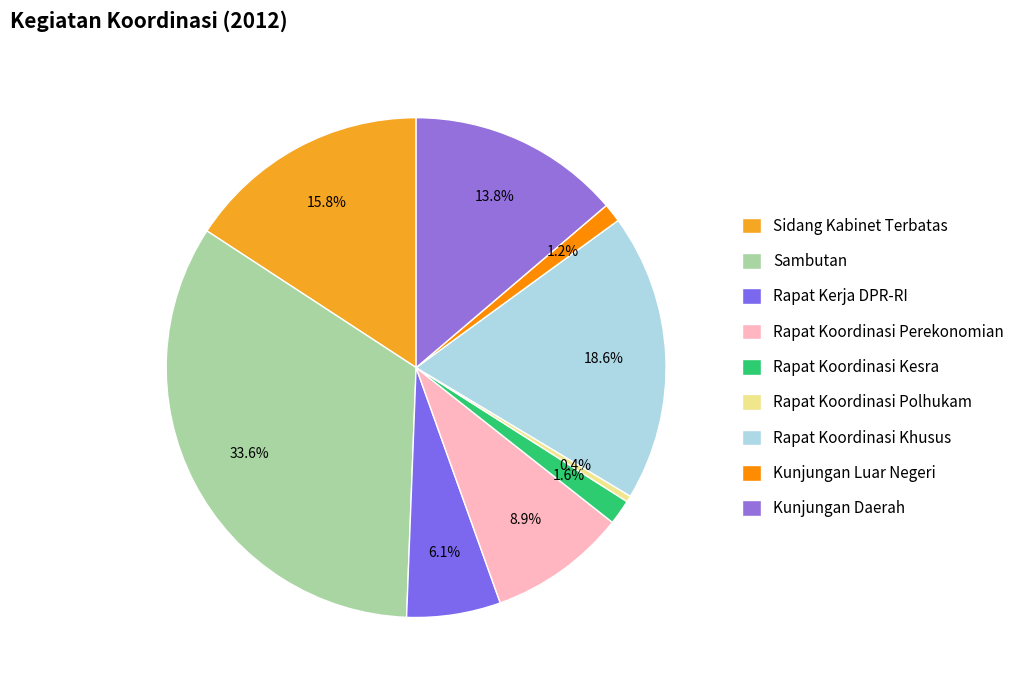

Which category has the smallest portion of the pie?

Rapat Koordinasi Polhukam